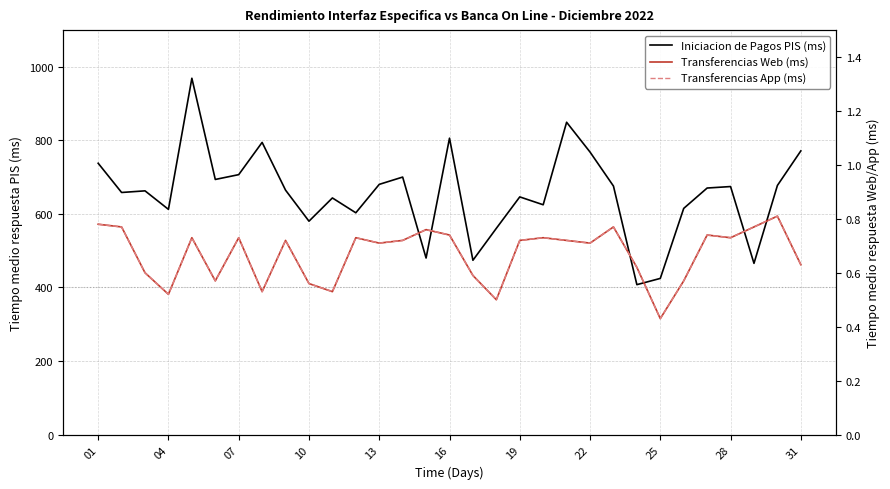

Which series has the widest spread of values?

Iniciacion de Pagos PIS (ms)